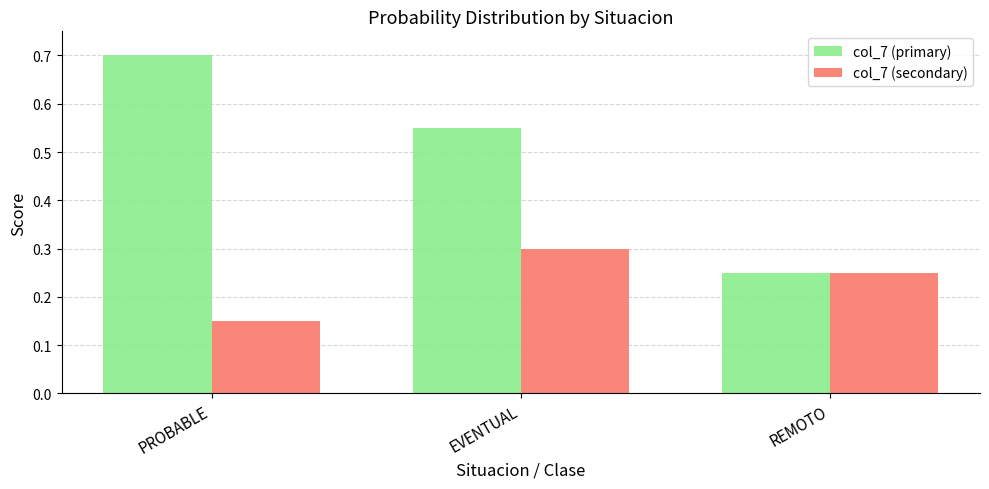

Where is col_7 (primary) nearest to the value 0?

REMOTO